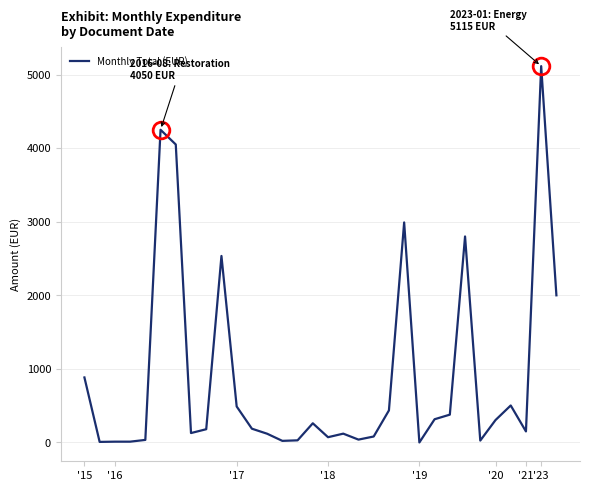

How many lines are shown in the chart?

1